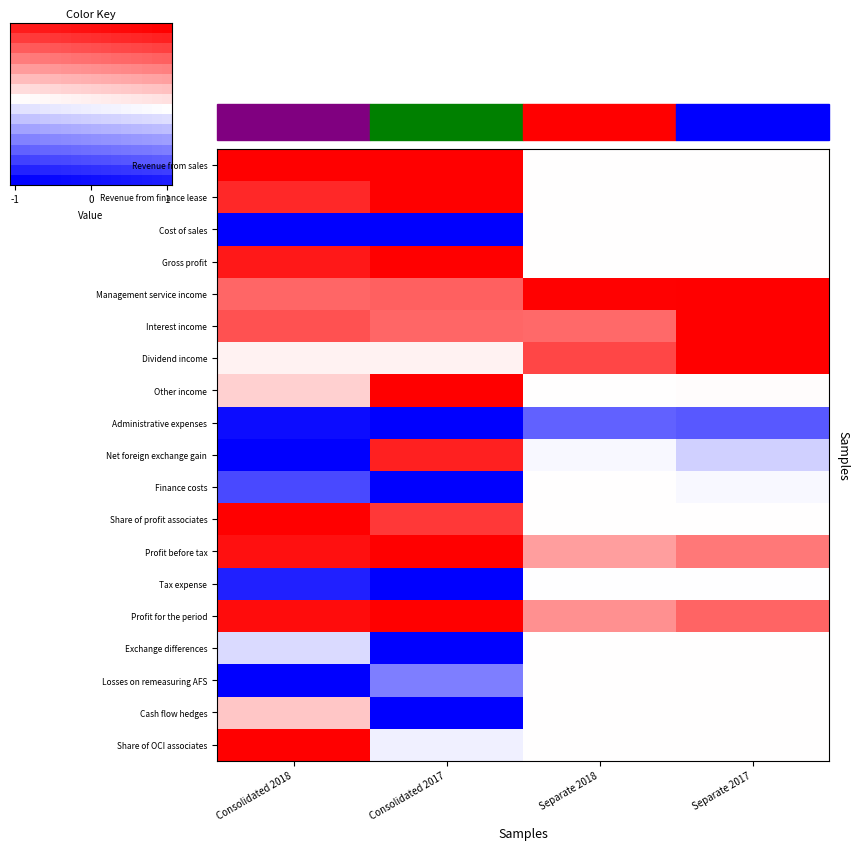

What is the approximate value of Losses on remeasuring AFS at Consolidated 2018?

-1.0